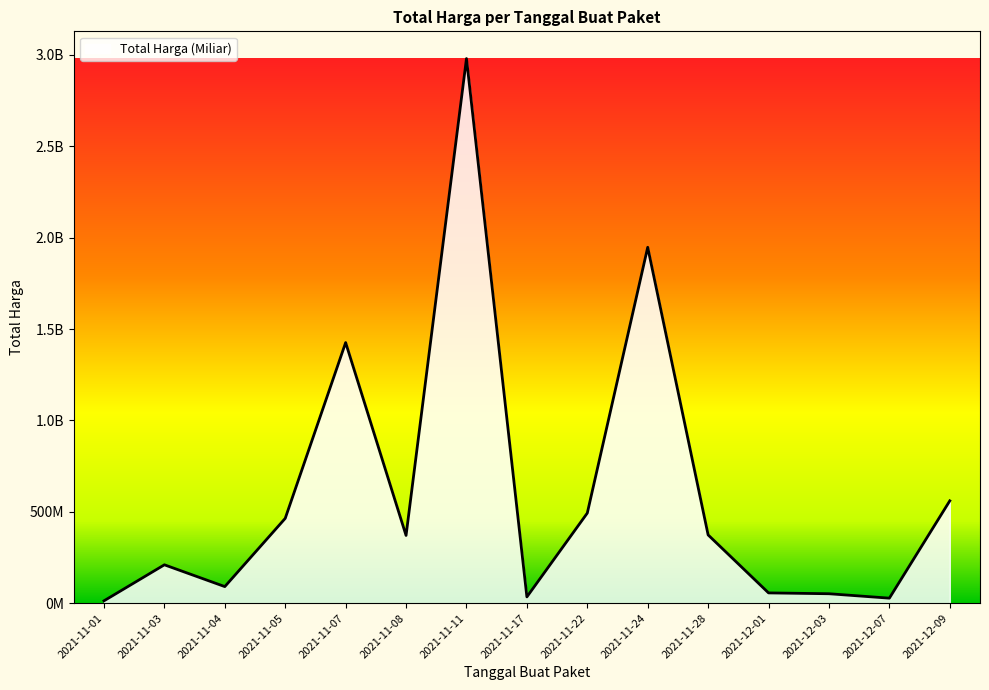

Is it true that the value at 2021-11-07 is 1425867900?

True